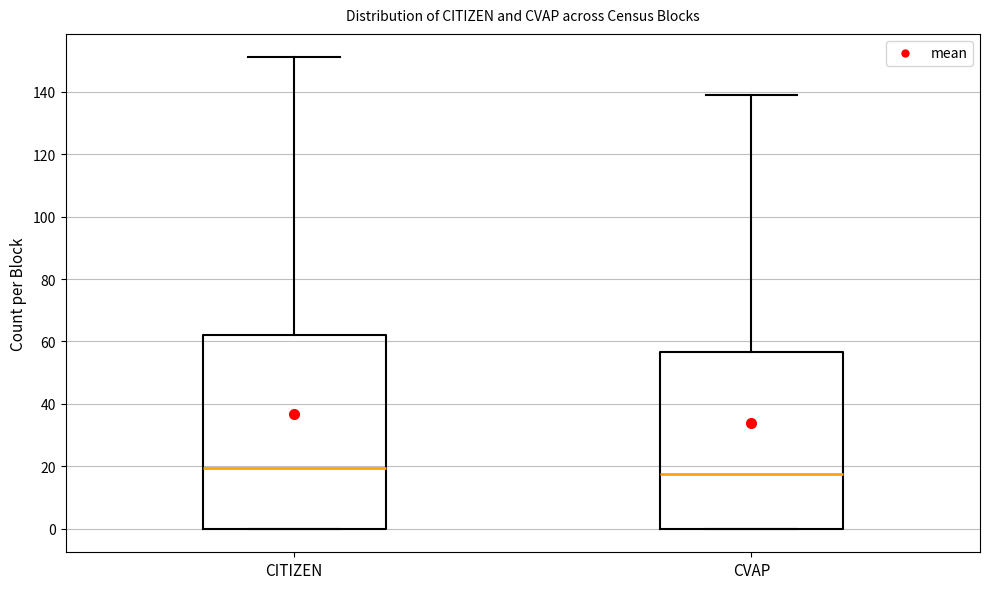

Where is the lower edge of the box for CITIZEN on the y-axis? The values are not printed on the chart, so give them approximately, as read against the axis.

0